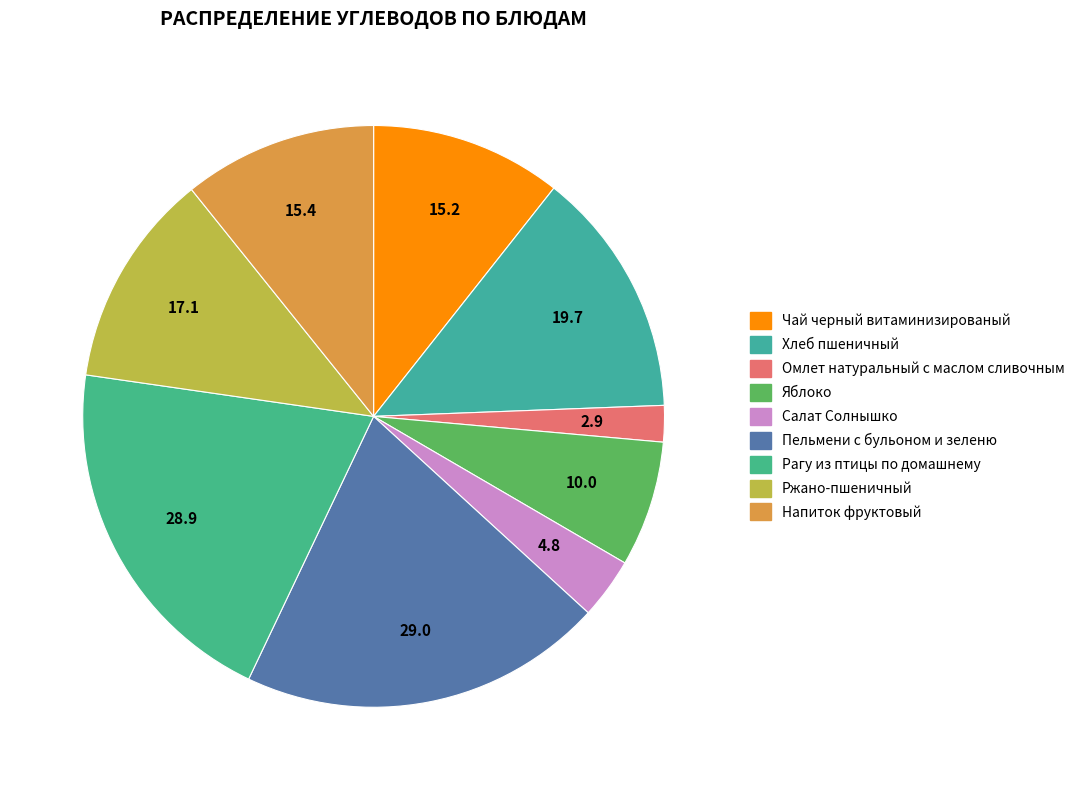

To the nearest percent, what is the difference between the Омлет натуральный с маслом сливочным and Салат Солнышко slice percentages?

1%